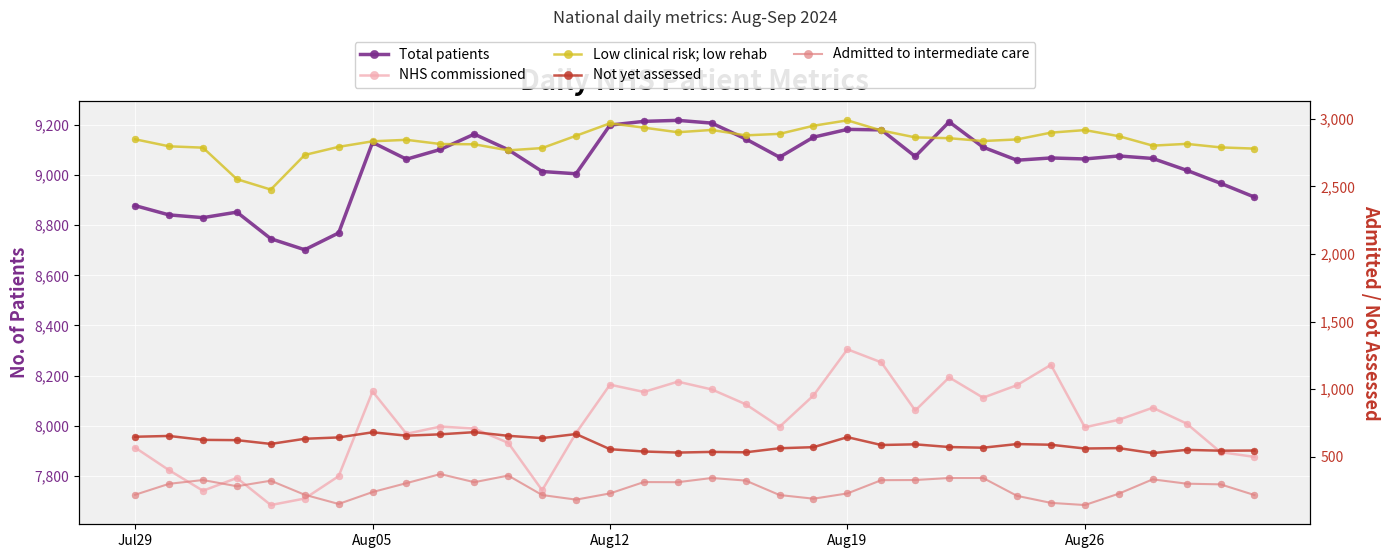

How many distinct data groups are displayed?

5